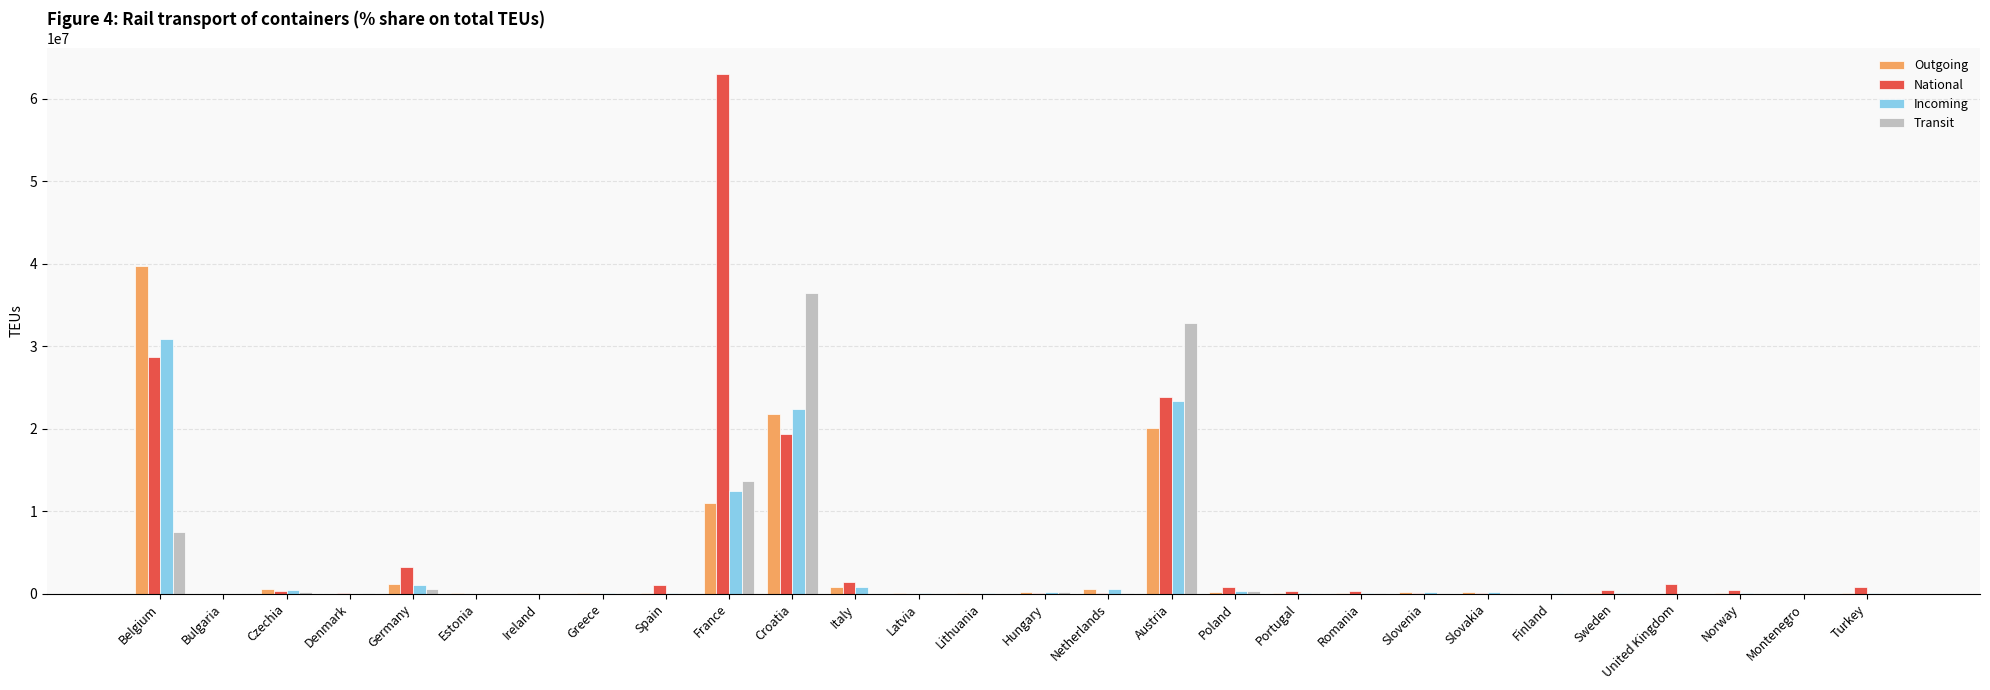

At which label does National reach its peak?

France